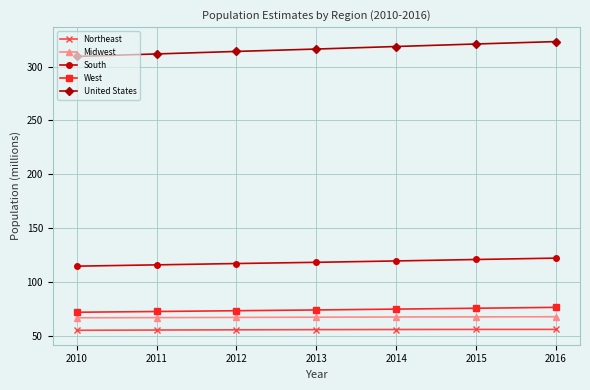

What value does the United States series have at 2015?

320.9